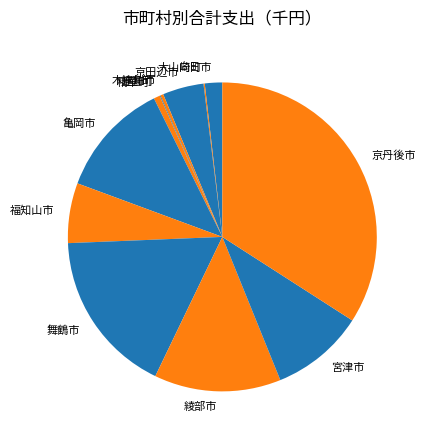

True or false: 木津川市 accounts for 0% of the total.

True